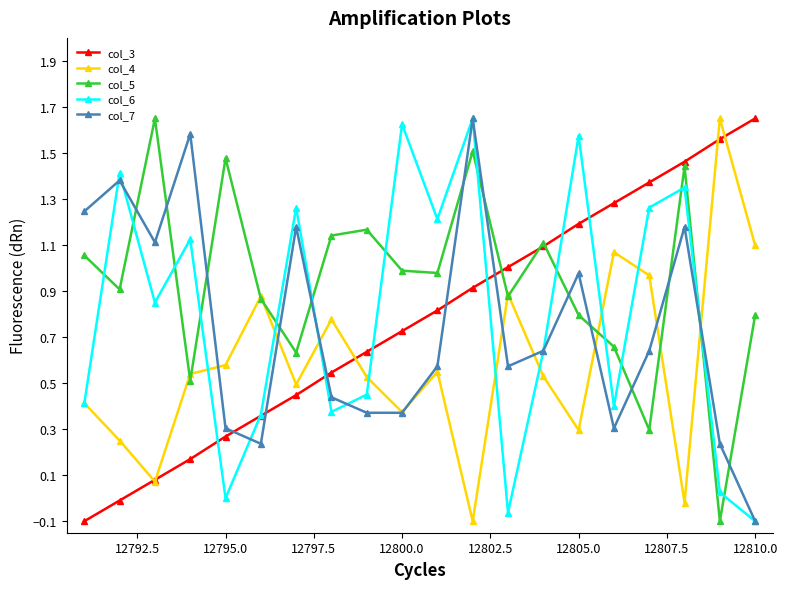

How many interior local peaks does the col_4 series have?

6